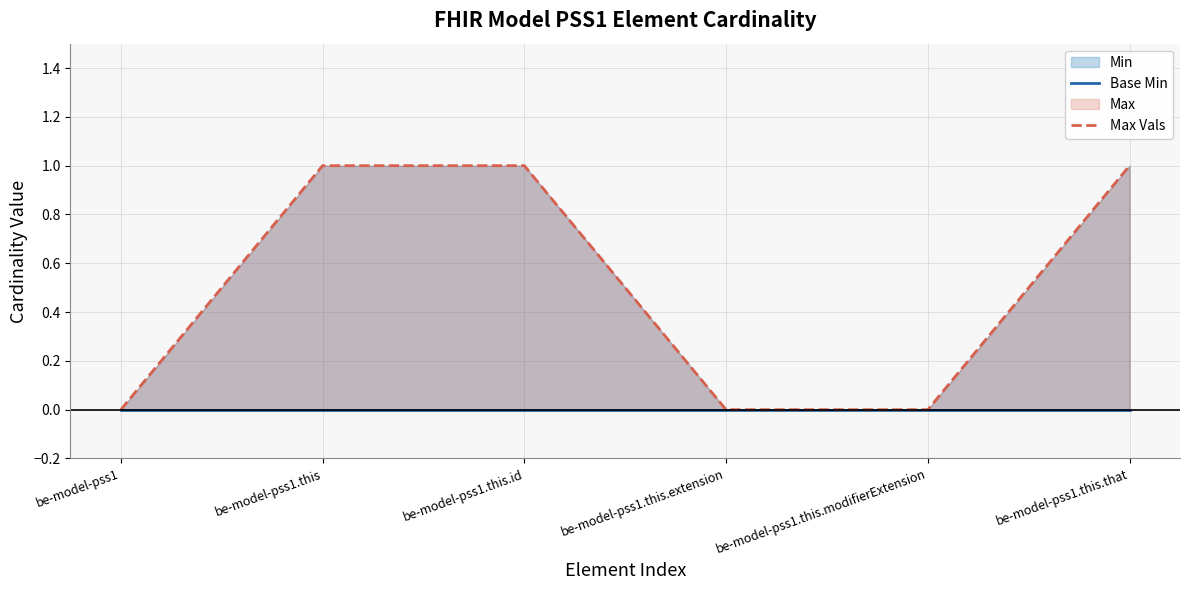

True or false: Max Vals has a value of 0 at be-model-pss1.this.modifierExtension.

True